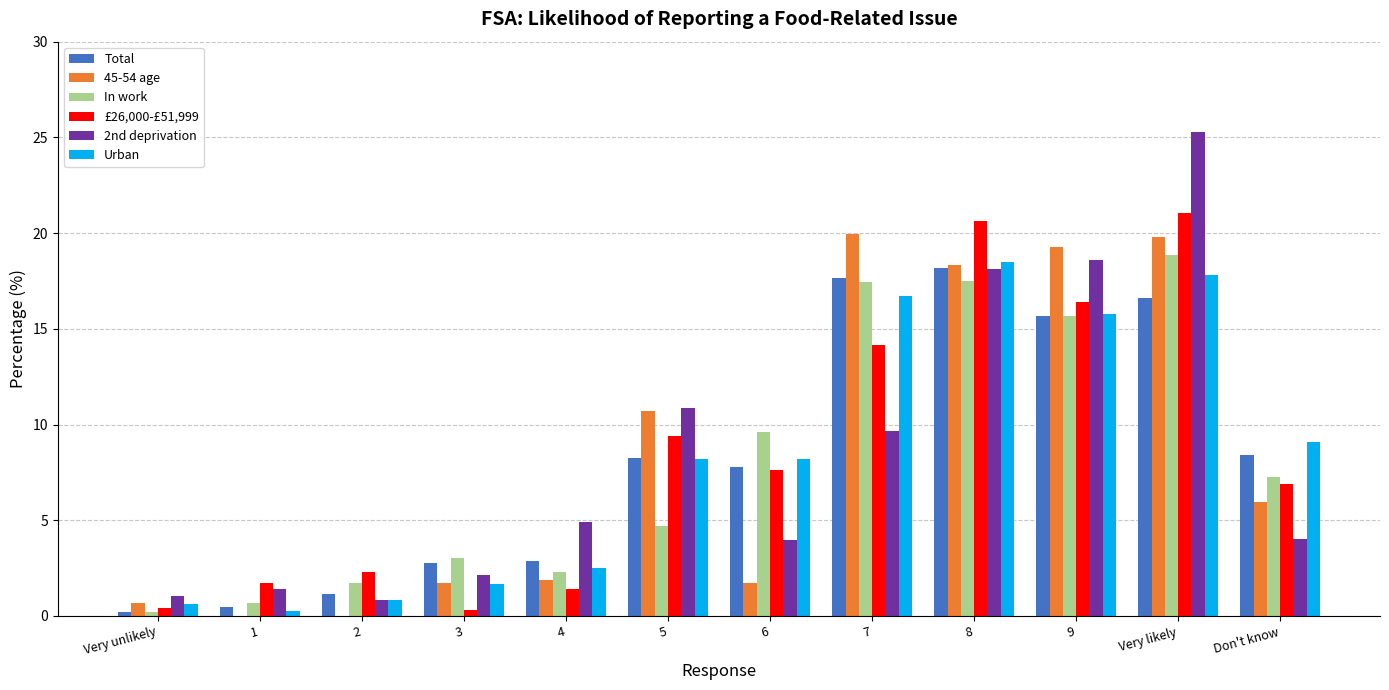

What is the sum of the Total values at Don't know and 9?

24.1